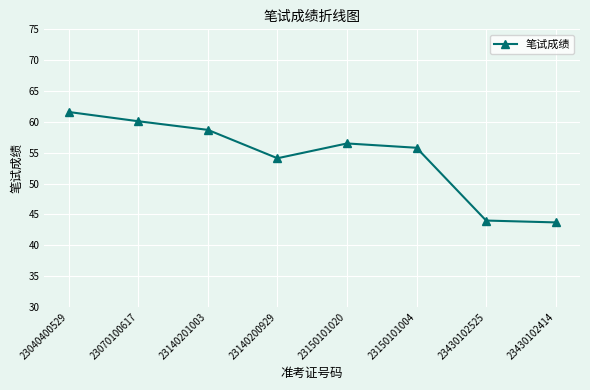

What is the average value?

54.3